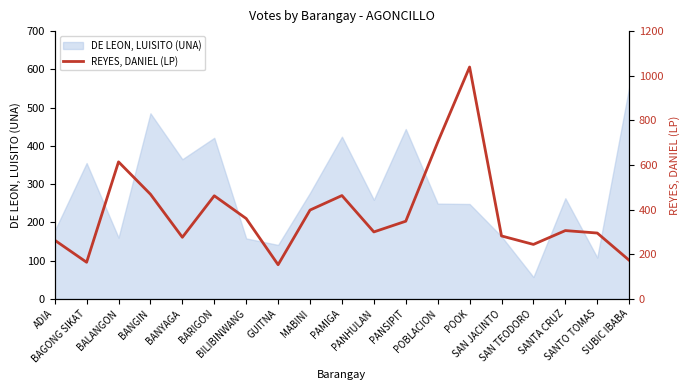

What is the maximum value for DE LEON, LUISITO (UNA)?

553